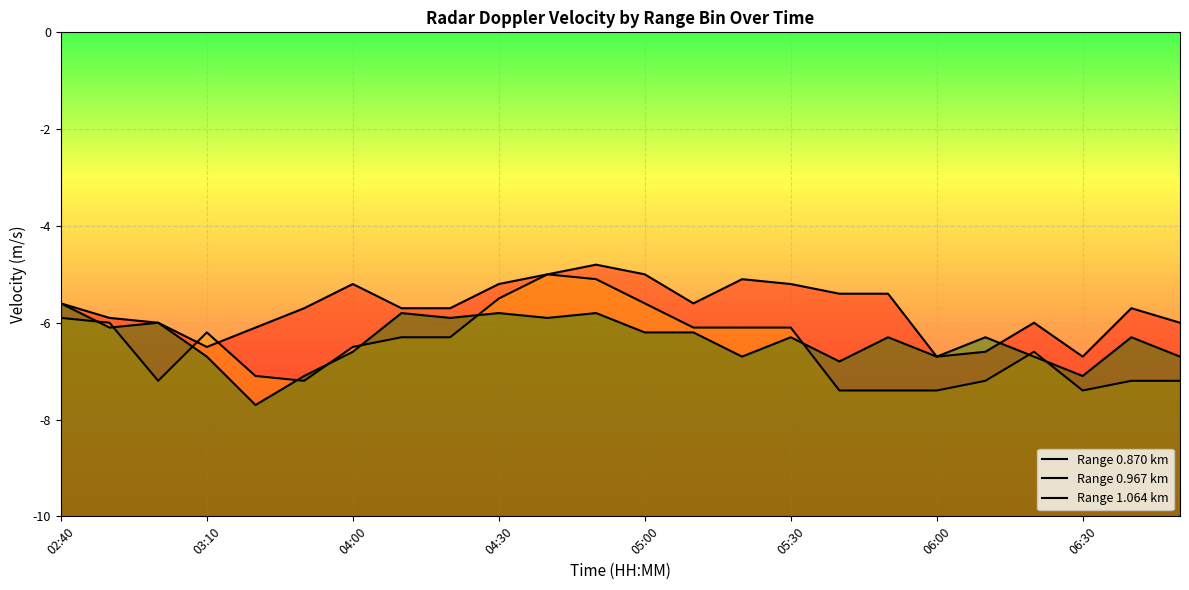

Where is 0.870 nearest to the value -5?

04:40